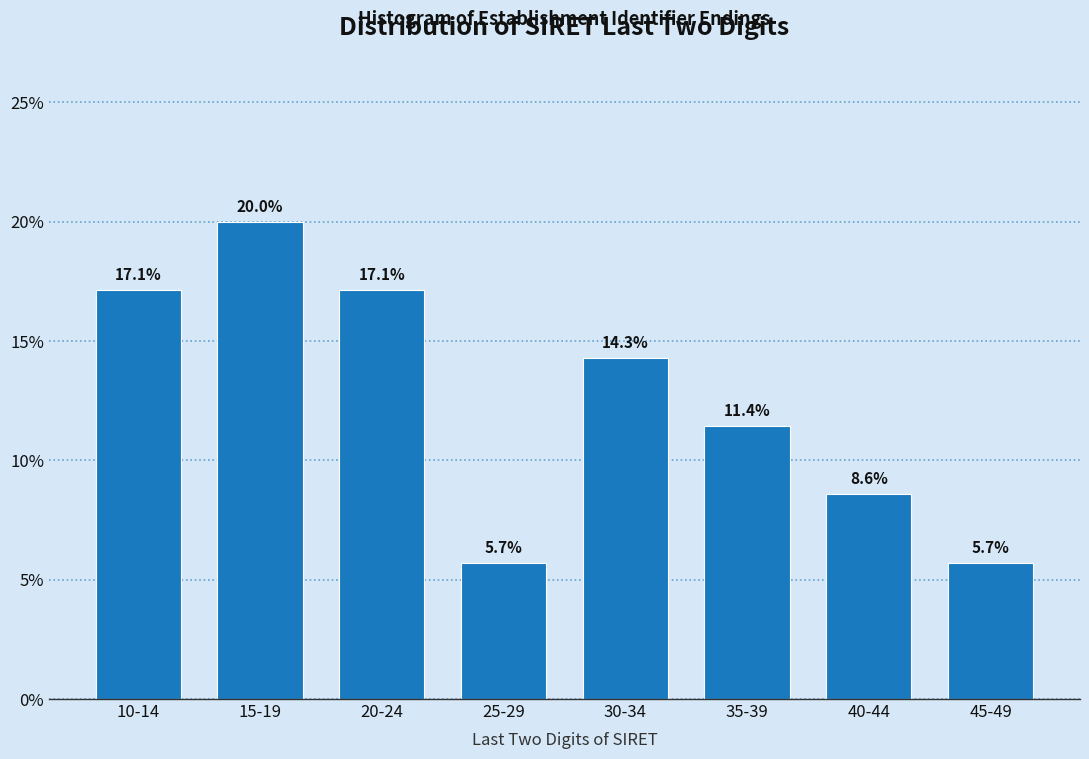

Reading left to right, list all the values displayed in this chart.

17.1	20.0	17.1	5.7	14.3	11.4	8.6	5.7